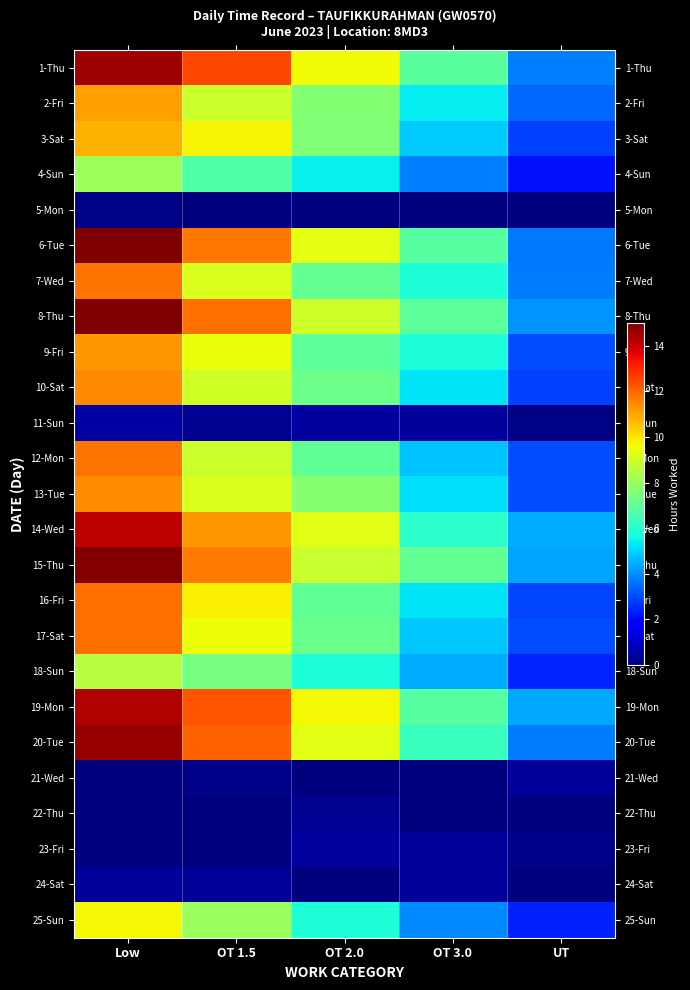

Reading left to right, what are all the values shown in this chart?

1-Thu: Low=14.6	OT 1.5=12.5	OT 2.0=9.6	OT 3.0=6.9	UT=3.8
2-Fri: Low=11.1	OT 1.5=8.9	OT 2.0=7.7	OT 3.0=5.4	UT=3.4
3-Sat: Low=10.8	OT 1.5=9.7	OT 2.0=7.6	OT 3.0=4.9	UT=2.8
4-Sun: Low=8.1	OT 1.5=6.7	OT 2.0=5.4	OT 3.0=3.8	UT=2.1
5-Mon: Low=0.1	OT 1.5=0.0	OT 2.0=0.0	OT 3.0=0.0	UT=0.0
6-Tue: Low=15.0	OT 1.5=11.7	OT 2.0=9.4	OT 3.0=6.8	UT=3.7
7-Wed: Low=11.8	OT 1.5=9.2	OT 2.0=7.0	OT 3.0=5.8	UT=3.7
8-Thu: Low=15.0	OT 1.5=11.8	OT 2.0=9.0	OT 3.0=6.9	UT=4.1
9-Fri: Low=11.2	OT 1.5=9.5	OT 2.0=7.0	OT 3.0=5.7	UT=3.0
10-Sat: Low=11.4	OT 1.5=9.1	OT 2.0=7.2	OT 3.0=5.2	UT=2.8
11-Sun: Low=0.5	OT 1.5=0.3	OT 2.0=0.4	OT 3.0=0.4	UT=0.1
12-Mon: Low=11.8	OT 1.5=8.9	OT 2.0=7.0	OT 3.0=4.8	UT=3.0
13-Tue: Low=11.4	OT 1.5=9.2	OT 2.0=7.7	OT 3.0=5.2	UT=3.0
14-Wed: Low=14.1	OT 1.5=11.2	OT 2.0=9.3	OT 3.0=6.1	UT=4.4
15-Thu: Low=14.9	OT 1.5=11.7	OT 2.0=8.9	OT 3.0=7.0	UT=4.3
16-Fri: Low=11.9	OT 1.5=9.8	OT 2.0=7.0	OT 3.0=5.2	UT=2.9
17-Sat: Low=11.9	OT 1.5=9.6	OT 2.0=7.2	OT 3.0=4.9	UT=3.0
18-Sun: Low=8.6	OT 1.5=7.4	OT 2.0=5.7	OT 3.0=4.4	UT=2.4
19-Mon: Low=14.3	OT 1.5=12.3	OT 2.0=9.7	OT 3.0=6.8	UT=4.4
20-Tue: Low=14.7	OT 1.5=12.1	OT 2.0=9.3	OT 3.0=6.3	UT=3.7
21-Wed: Low=0.0	OT 1.5=0.1	OT 2.0=0.0	OT 3.0=0.0	UT=0.4
22-Thu: Low=0.0	OT 1.5=0.0	OT 2.0=0.3	OT 3.0=0.0	UT=0.0
23-Fri: Low=0.0	OT 1.5=0.0	OT 2.0=0.4	OT 3.0=0.3	UT=0.1
24-Sat: Low=0.4	OT 1.5=0.3	OT 2.0=0.0	OT 3.0=0.4	UT=0.0
25-Sun: Low=9.7	OT 1.5=8.1	OT 2.0=5.8	OT 3.0=3.9	UT=2.4